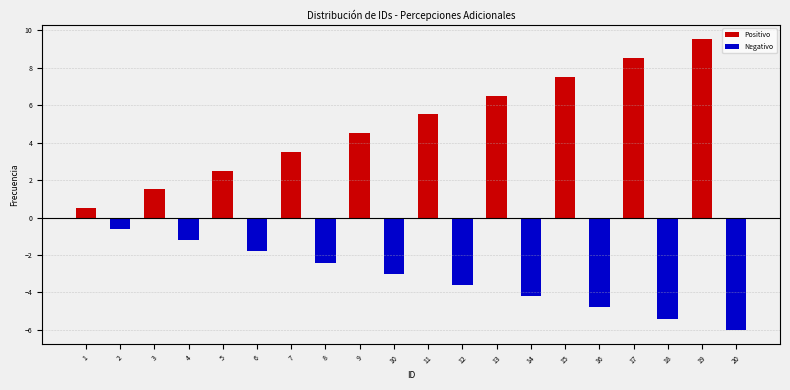

What is the difference between the maximum and minimum values in the Positivo series?

9.0